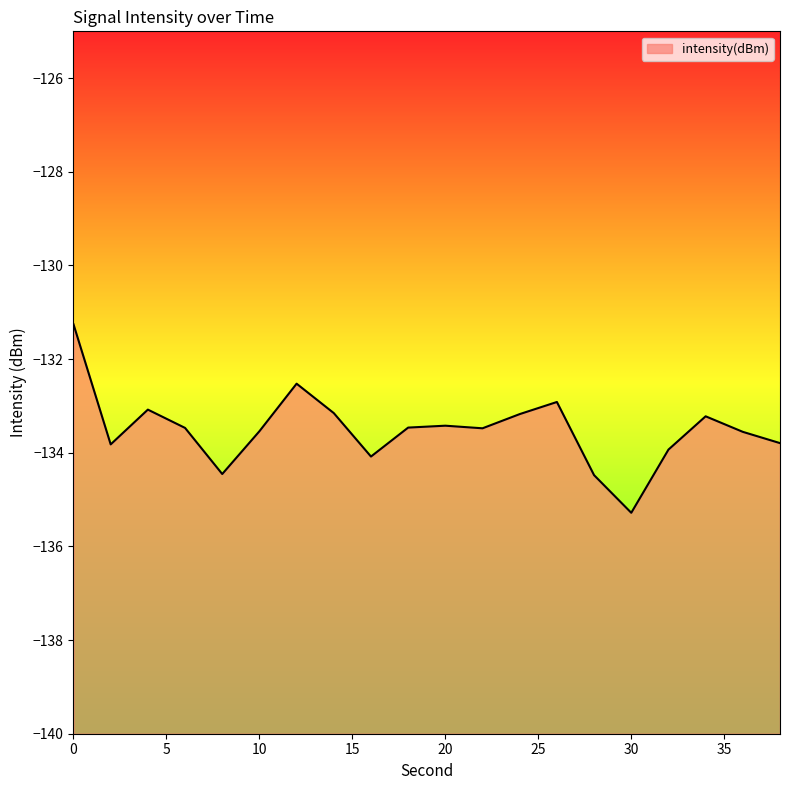

What is the sum of the values at 4 and 2?

-266.9